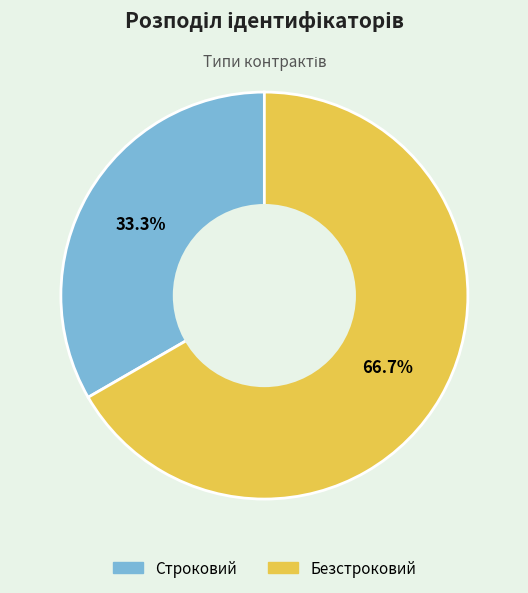

True or false: Строковий accounts for 33% of the total.

True